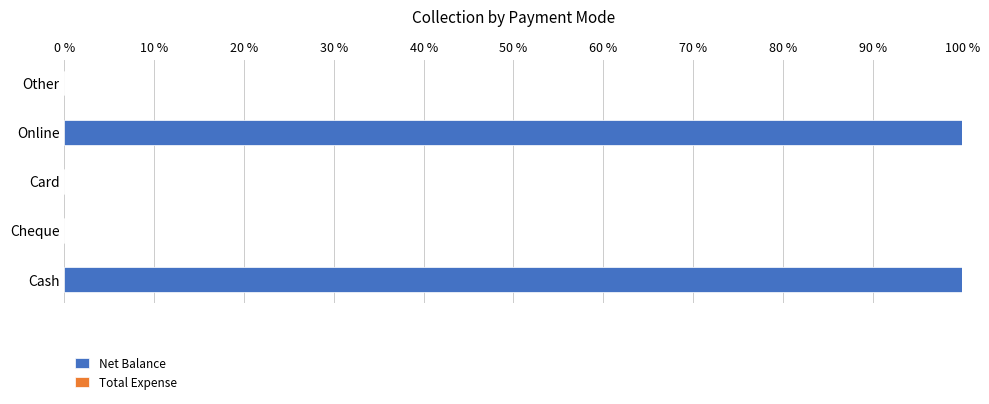

What is the greatest value displayed?

100